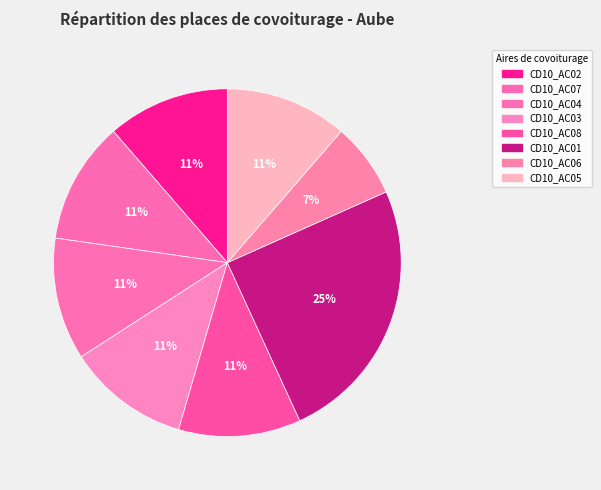

How many segments does this pie chart have?

8